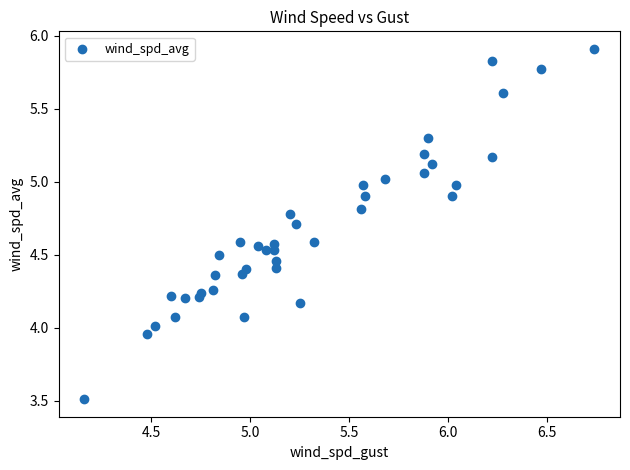

What is the range of X values (max minus min)?

2.6